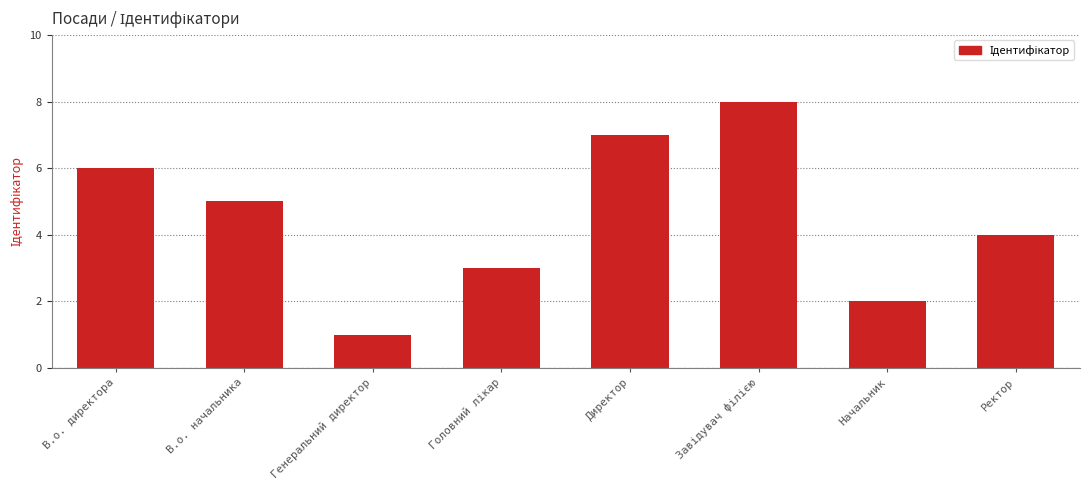

What position from the left is Начальник?

7